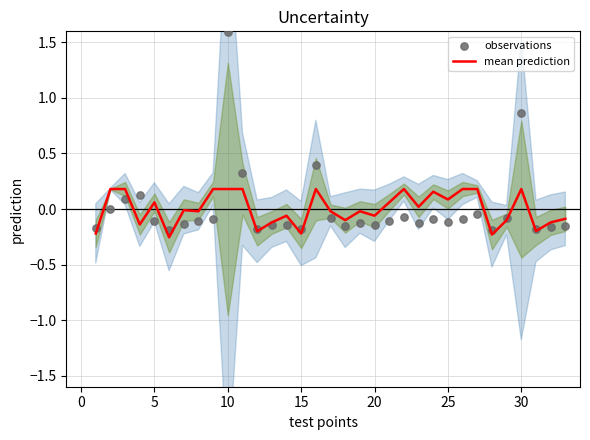

Which series reaches the minimum Y coordinate?

mean prediction